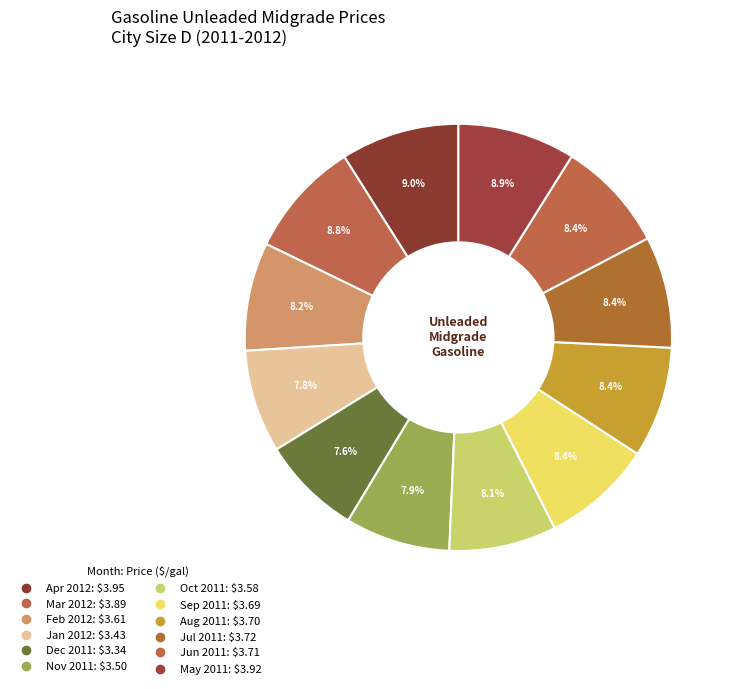

To the nearest percent, what percentage of the pie is Jul 2011?

8%